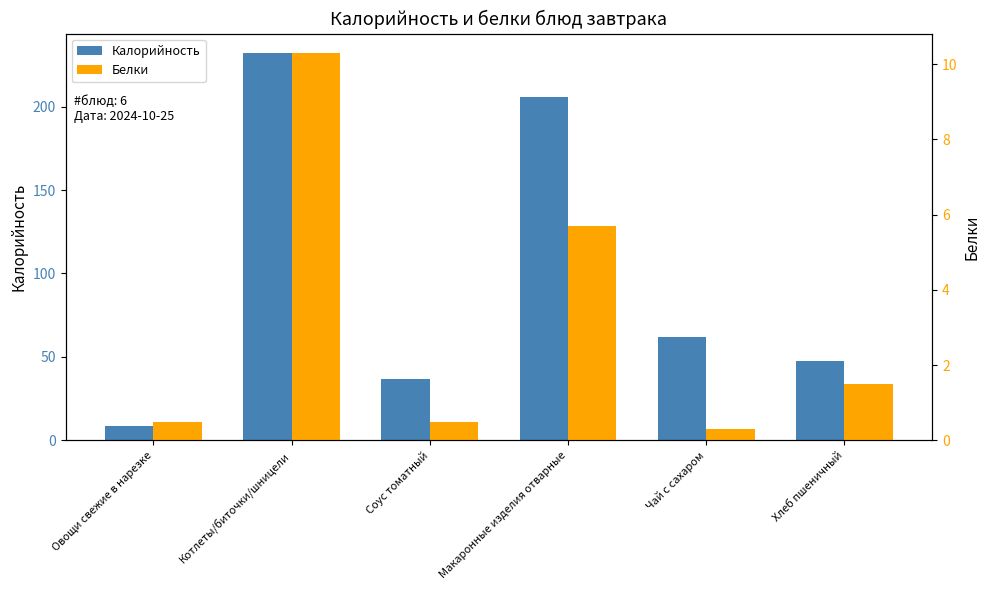

At which label is Белки closest to 5?

Макаронные изделия отварные